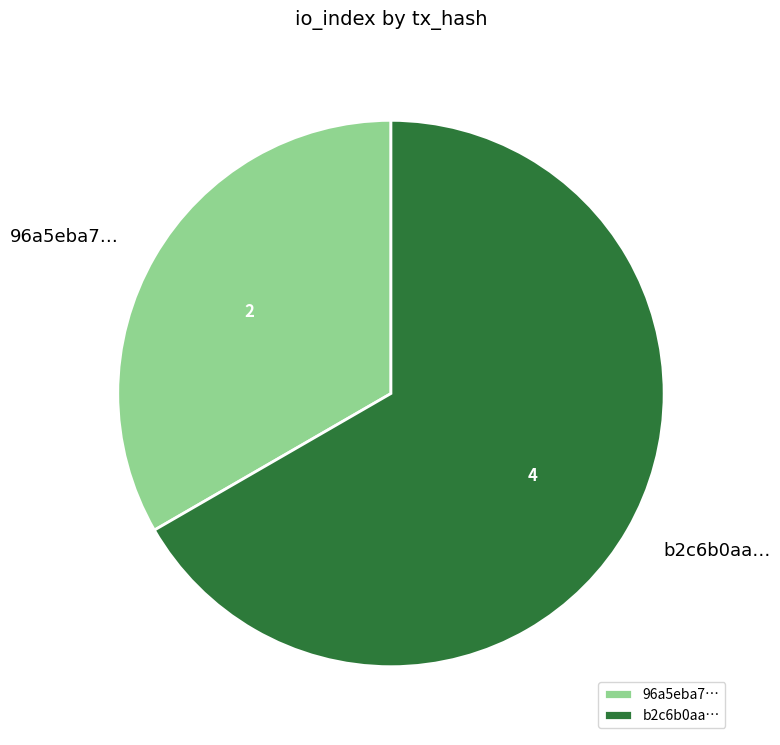

Approximately how many times larger is the value at 96a5eba7… compared to b2c6b0aa…?

0.5